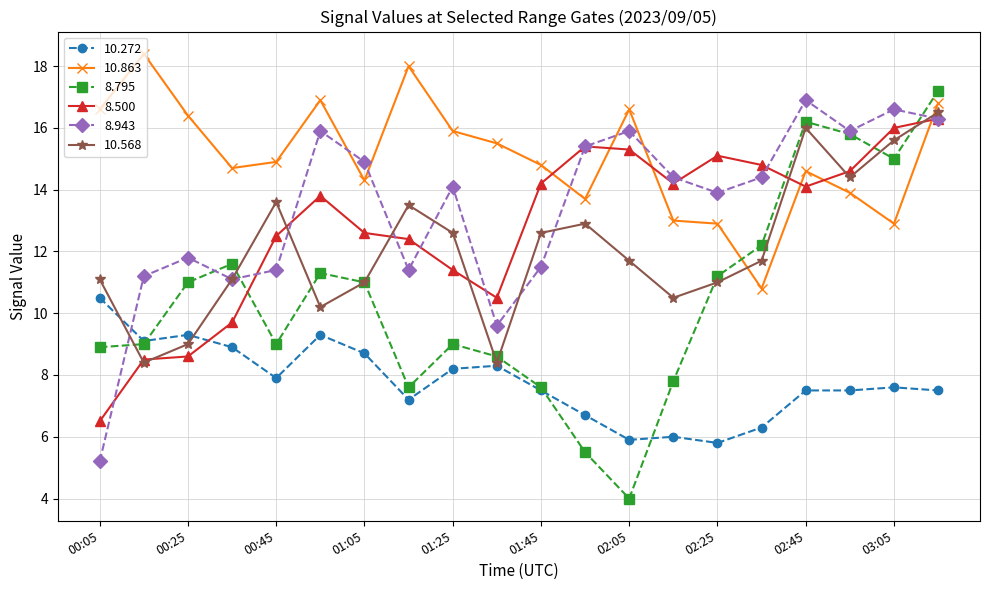

How many lines are shown in the chart?

6